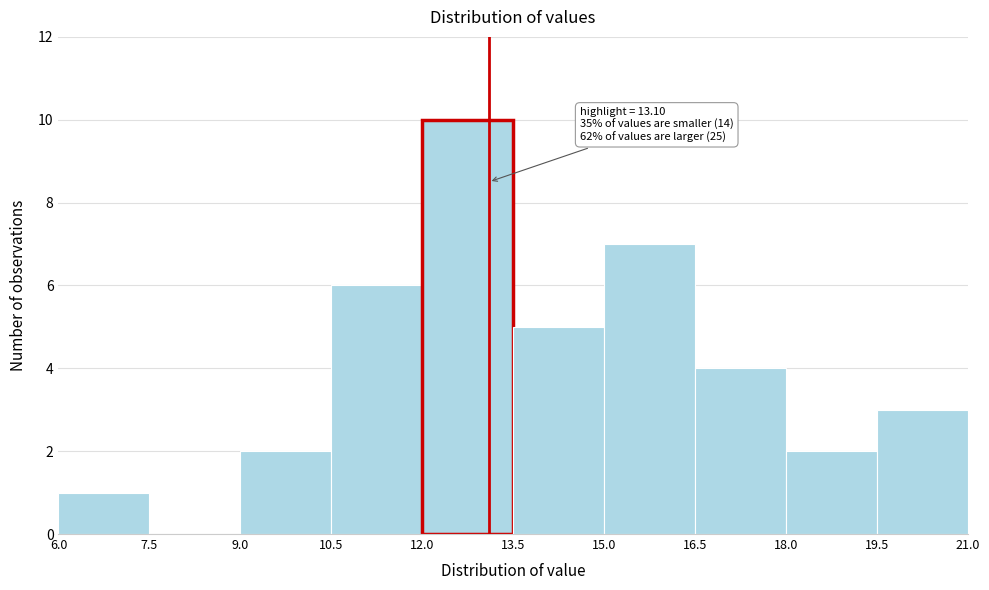

Over which range of the x-axis is the bar tallest?

12.0 to 13.5